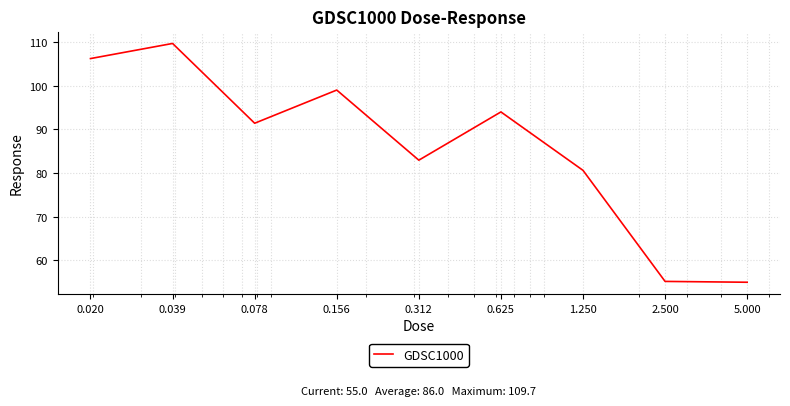

What is the smallest value displayed?

55.0